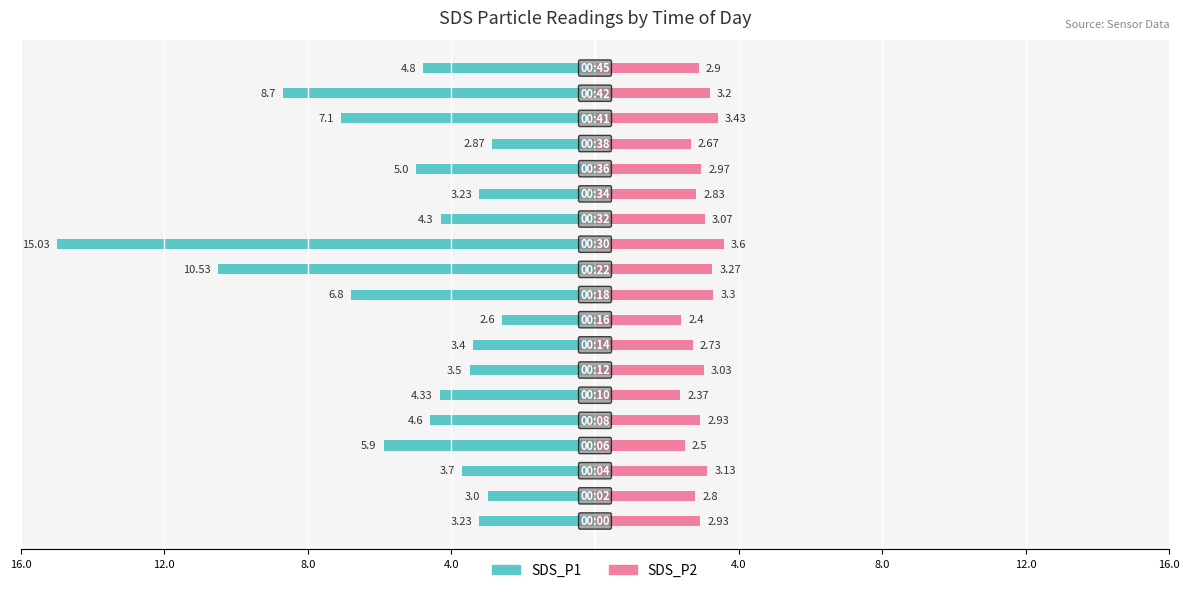

What is the approximate value of SDS_P2 at 12.0?

3.0